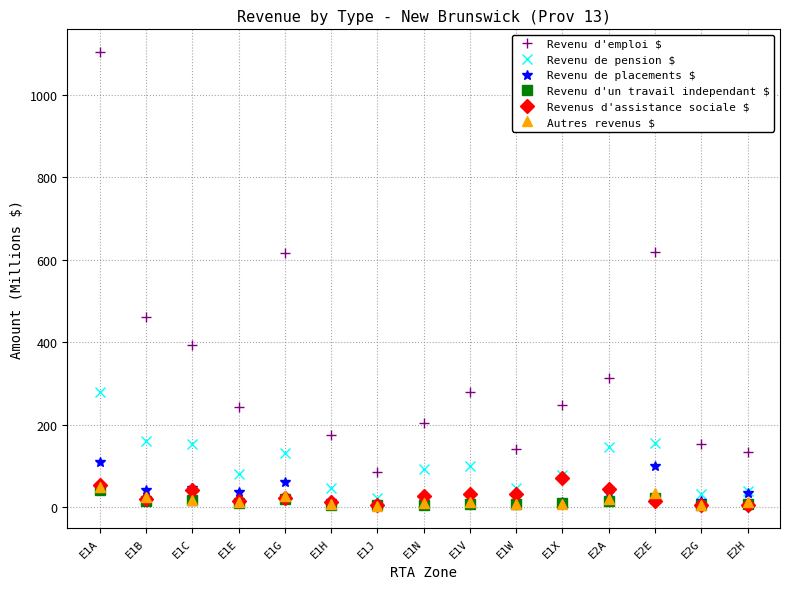

Which category has the highest value across all series?

E1A